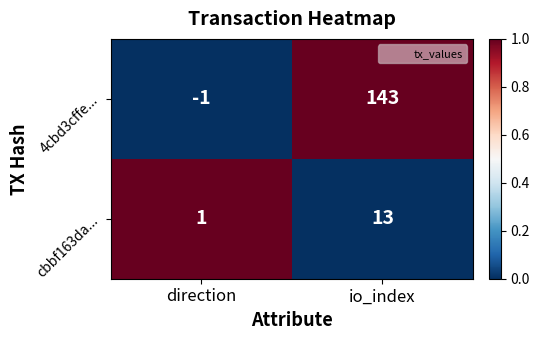

What is the total value across all series at direction?

0